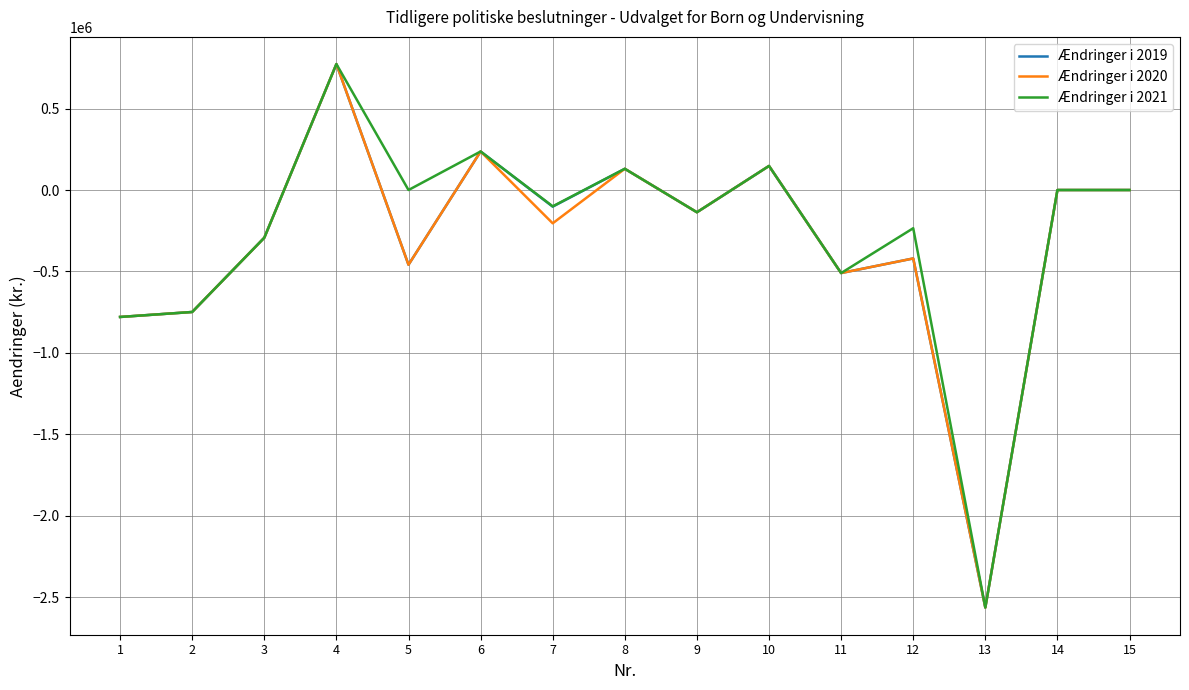

The Ændringer i 2019 series shows -725448 at 12. True or false?

False